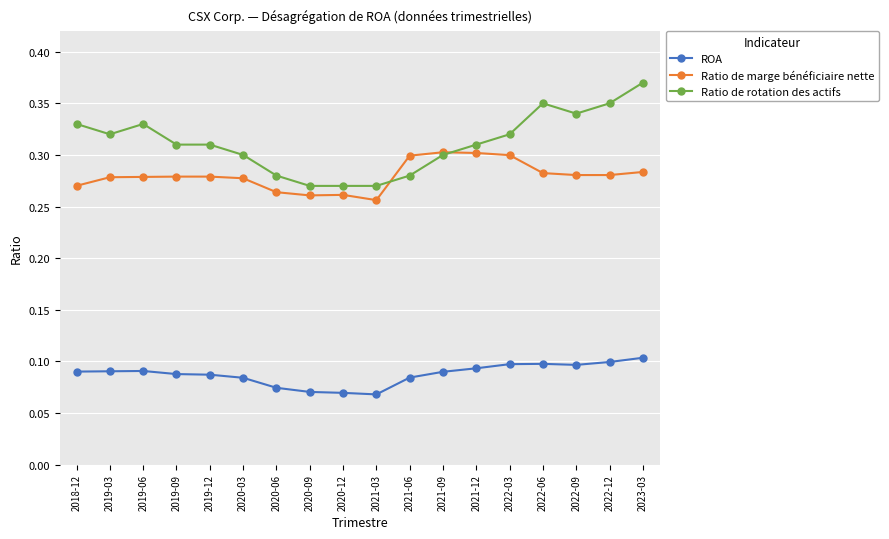

Is it true that Ratio de marge bénéficiaire nette equals 0.4 at 2020-12?

False